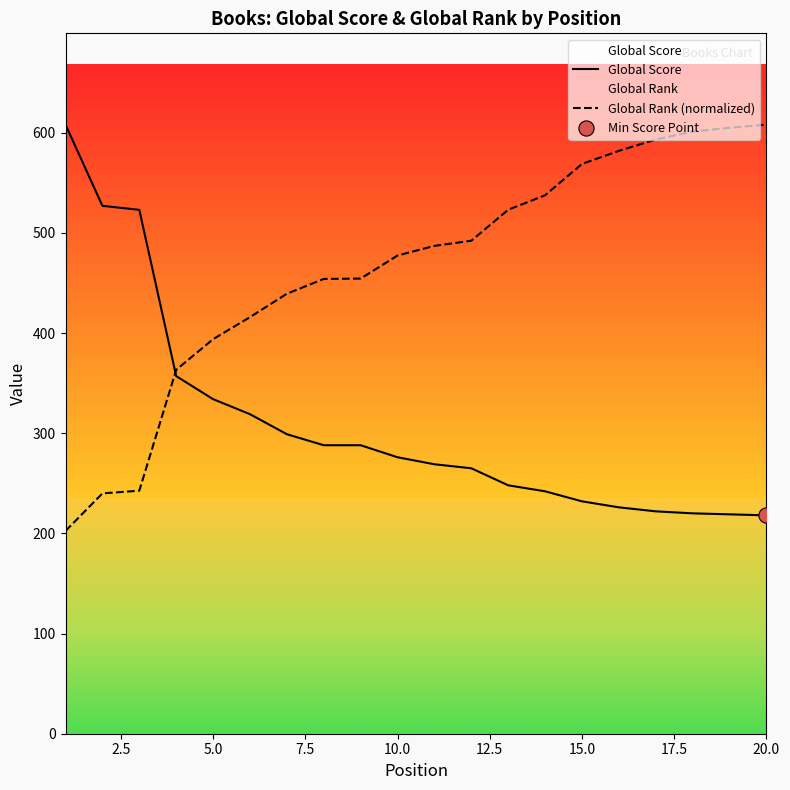

Which series has the largest total across all categories?

Global Rank (normalized)